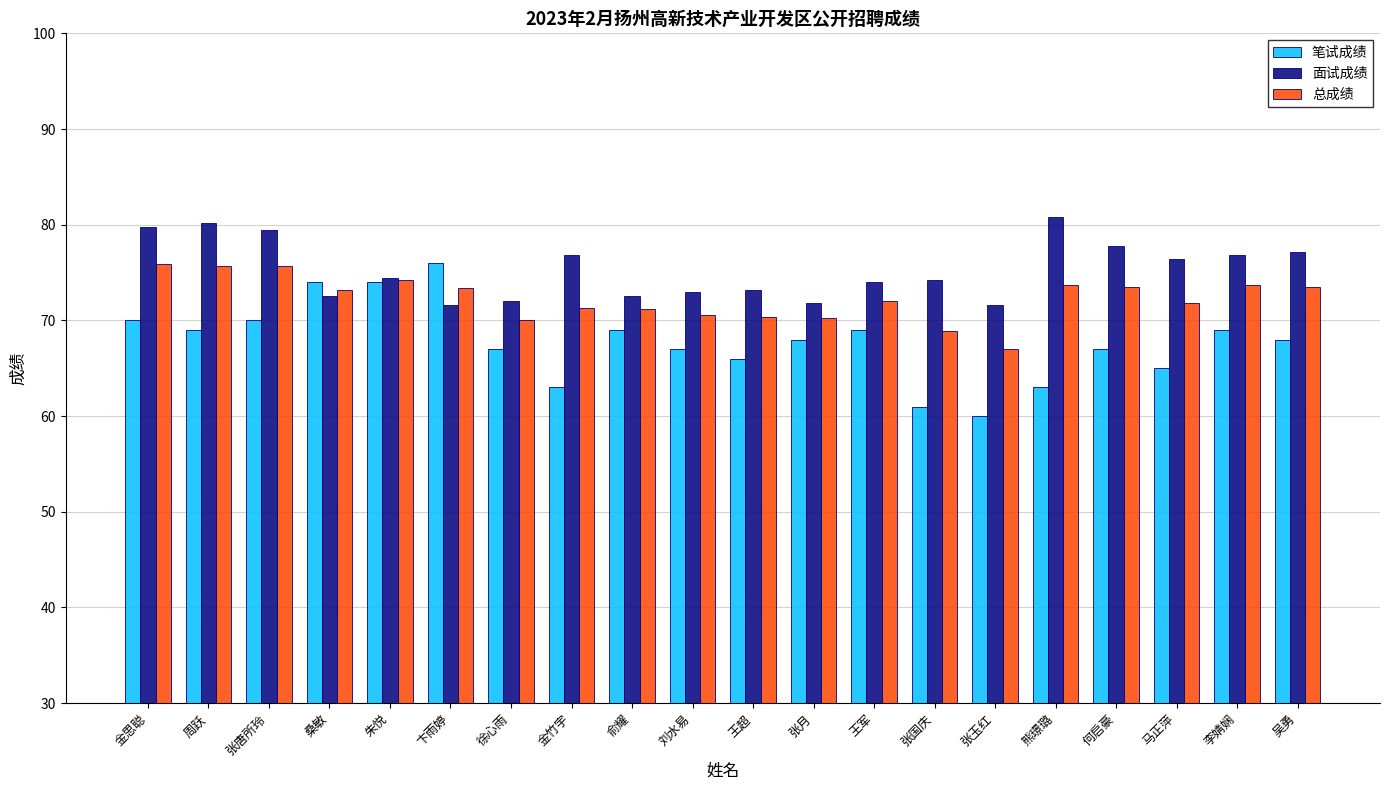

Which series has the widest spread of values?

笔试成绩